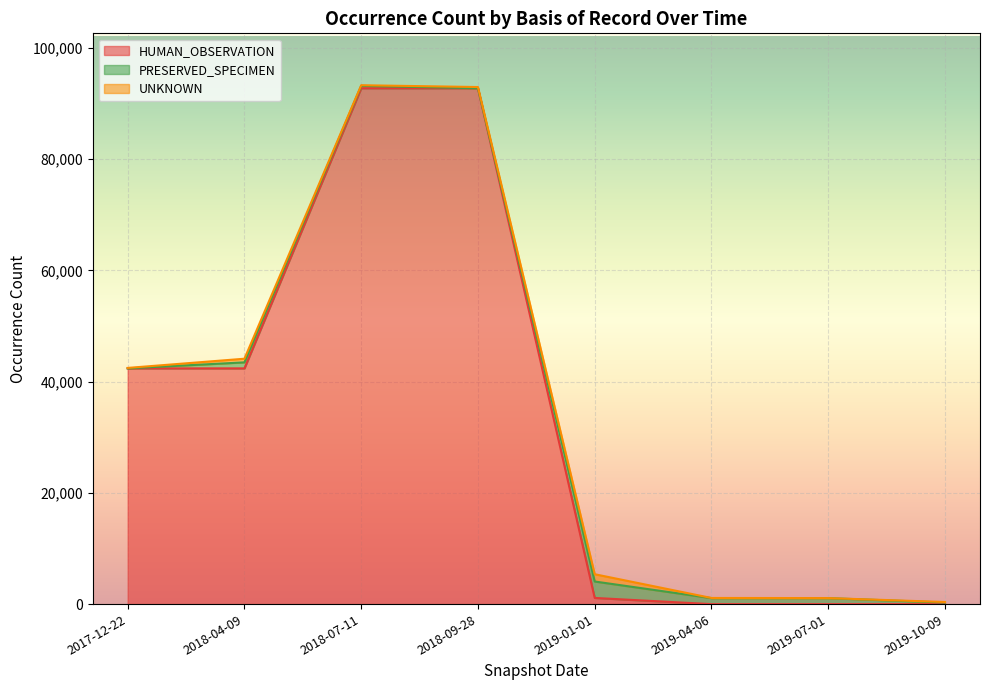

How many intersections are there between UNKNOWN and HUMAN_OBSERVATION?

1